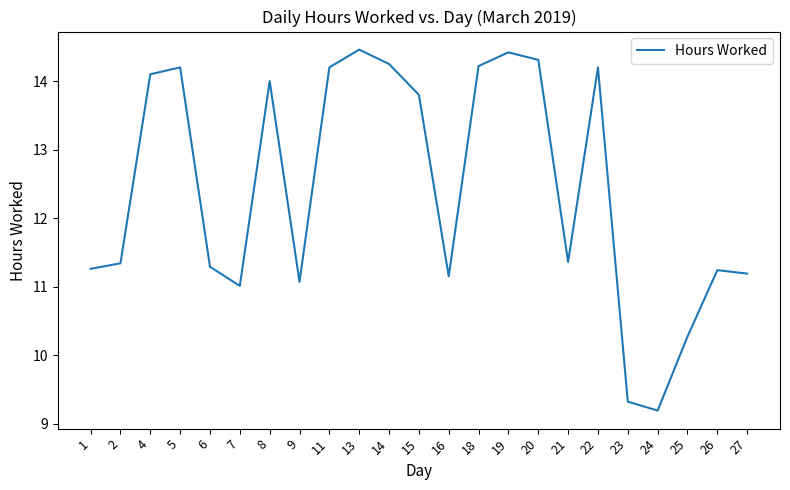

Which category has the lowest value across all series?

24